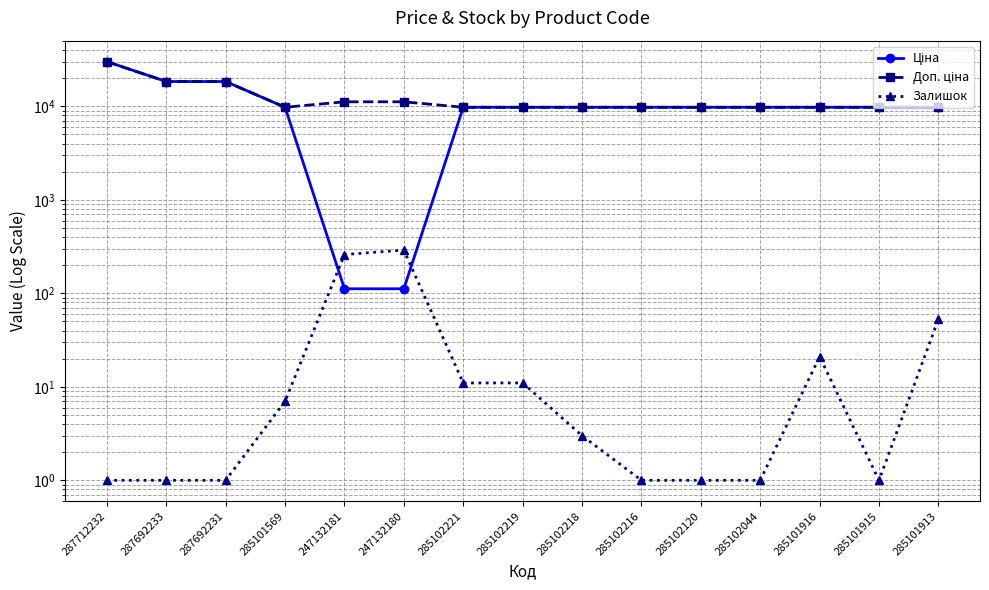

Reading left to right, list all the values displayed in this chart.

Ціна: 287712232=30102.8	287692233=18420.9	287692231=18420.9	285101569=9775.5	247132181=111.8	247132180=111.8	285102221=9775.5	285102219=9775.5	285102218=9775.5	285102216=9775.5	285102120=9775.5	285102044=9775.5	285101916=9775.5	285101915=9775.5	285101913=9775.5
Доп. ціна: 287712232=30102.8	287692233=18420.9	287692231=18420.9	285101569=9775.5	247132181=11182.0	247132180=11182.0	285102221=9775.5	285102219=9775.5	285102218=9775.5	285102216=9775.5	285102120=9775.5	285102044=9775.5	285101916=9775.5	285101915=9775.5	285101913=9775.5
Залишок: 287712232=1.0	287692233=1.0	287692231=1.0	285101569=7.0	247132181=260.0	247132180=290.0	285102221=11.0	285102219=11.0	285102218=3.0	285102216=1.0	285102120=1.0	285102044=1.0	285101916=21.0	285101915=1.0	285101913=53.0